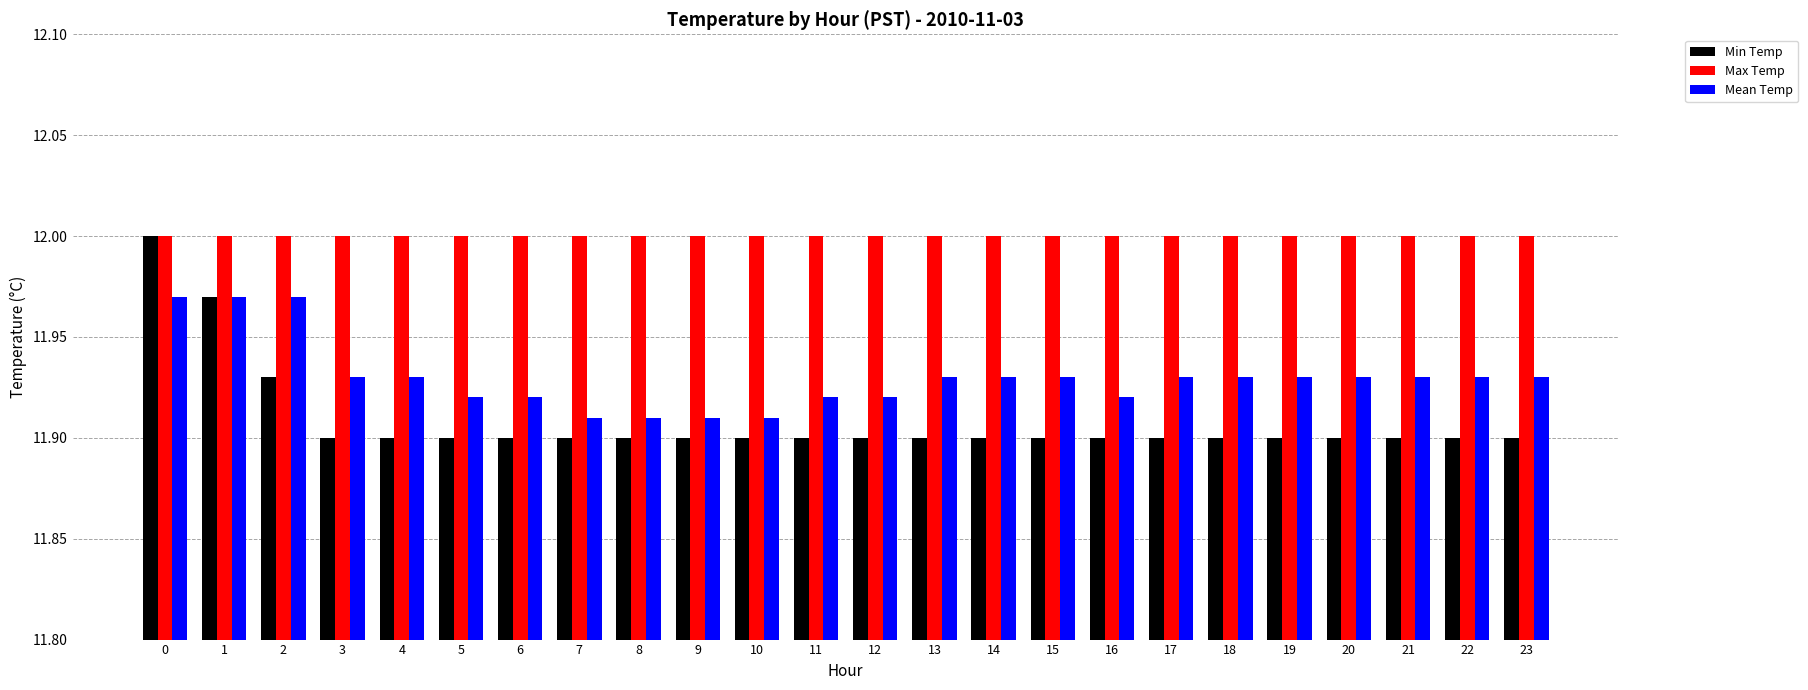

Which series has the largest range (max minus min)?

Min Temp